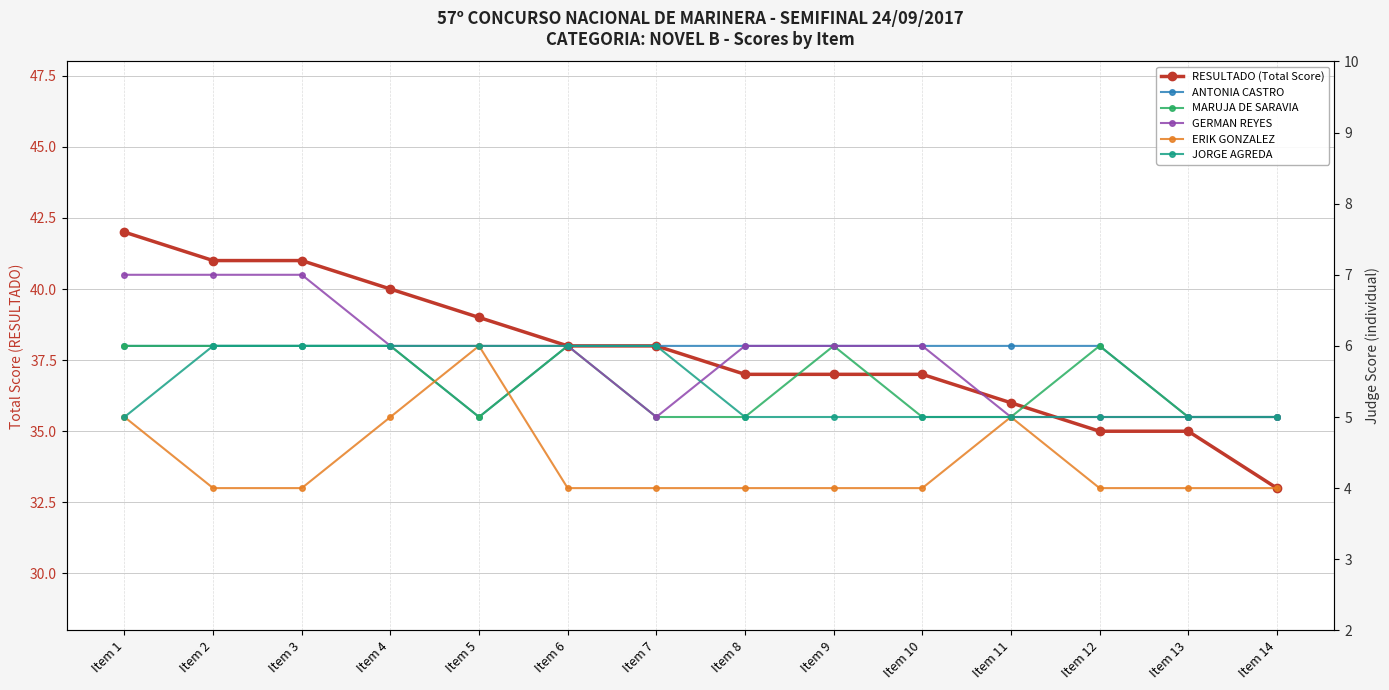

Reading left to right, list all the values displayed in this chart.

RESULTADO (Total Score): Item 1=42	Item 2=41	Item 3=41	Item 4=40	Item 5=39	Item 6=38	Item 7=38	Item 8=37	Item 9=37	Item 10=37	Item 11=36	Item 12=35	Item 13=35	Item 14=33
ANTONIA CASTRO: Item 1=6	Item 2=6	Item 3=6	Item 4=6	Item 5=5	Item 6=6	Item 7=6	Item 8=6	Item 9=6	Item 10=6	Item 11=6	Item 12=6	Item 13=5	Item 14=5
MARUJA DE SARAVIA: Item 1=6	Item 2=6	Item 3=6	Item 4=6	Item 5=5	Item 6=6	Item 7=5	Item 8=5	Item 9=6	Item 10=5	Item 11=5	Item 12=6	Item 13=5	Item 14=5
GERMAN REYES: Item 1=7	Item 2=7	Item 3=7	Item 4=6	Item 5=6	Item 6=6	Item 7=5	Item 8=6	Item 9=6	Item 10=6	Item 11=5	Item 12=5	Item 13=5	Item 14=5
ERIK GONZALEZ: Item 1=5	Item 2=4	Item 3=4	Item 4=5	Item 5=6	Item 6=4	Item 7=4	Item 8=4	Item 9=4	Item 10=4	Item 11=5	Item 12=4	Item 13=4	Item 14=4
JORGE AGREDA: Item 1=5	Item 2=6	Item 3=6	Item 4=6	Item 5=6	Item 6=6	Item 7=6	Item 8=5	Item 9=5	Item 10=5	Item 11=5	Item 12=5	Item 13=5	Item 14=5